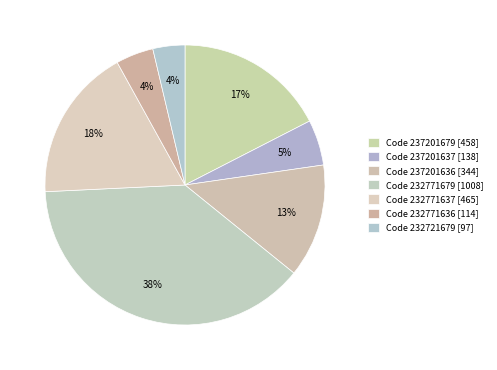

How many segments does this pie chart have?

7